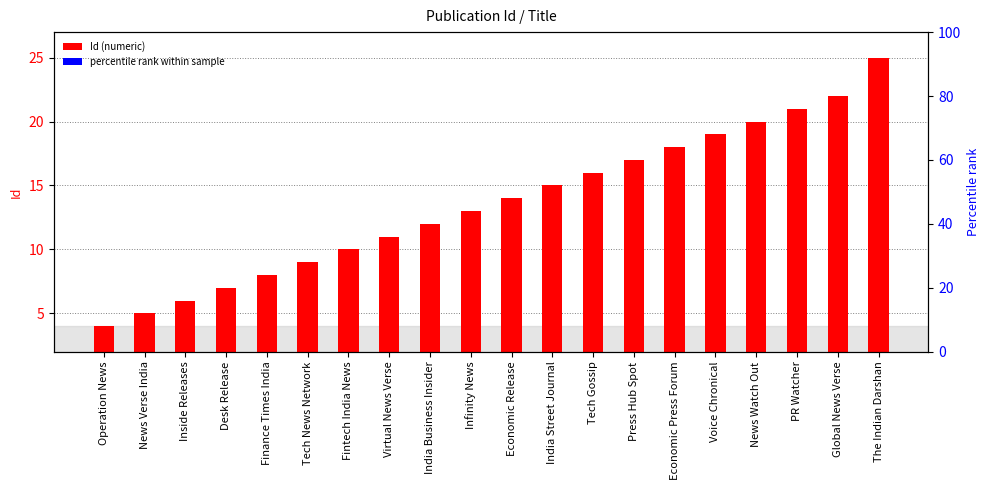

True or false: the data shows 3 at Fintech India News.

False